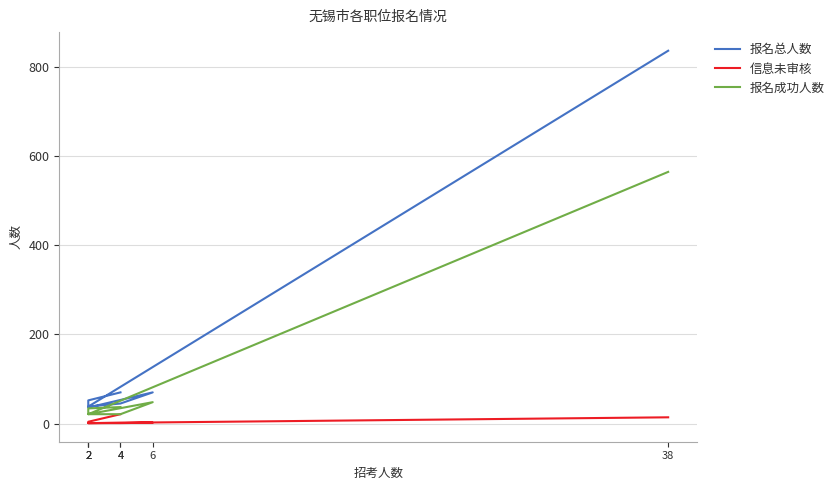

Where is the first local maximum for 报名成功人数?

6